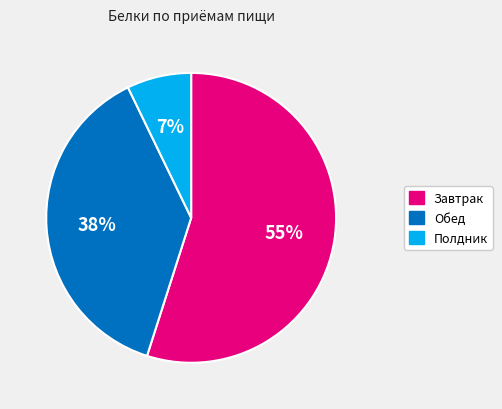

True or false: Завтрак accounts for 55% of the total.

True